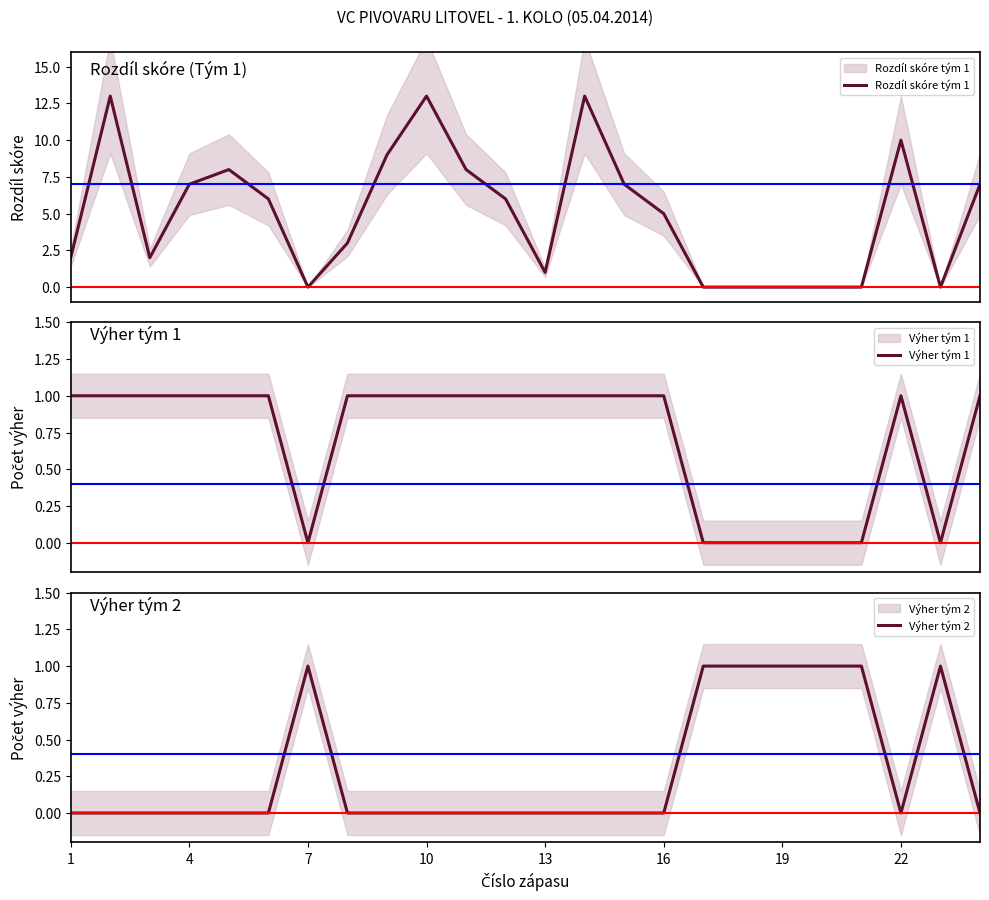

Which series has the largest range (max minus min)?

Rozdíl skóre tým 1